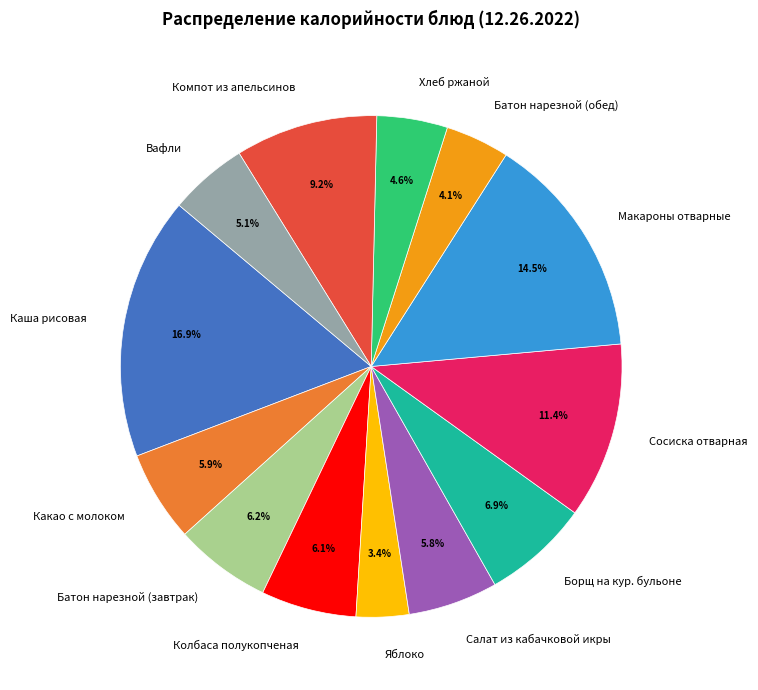

True or false: Колбаса полукопченая accounts for 6% of the total.

True